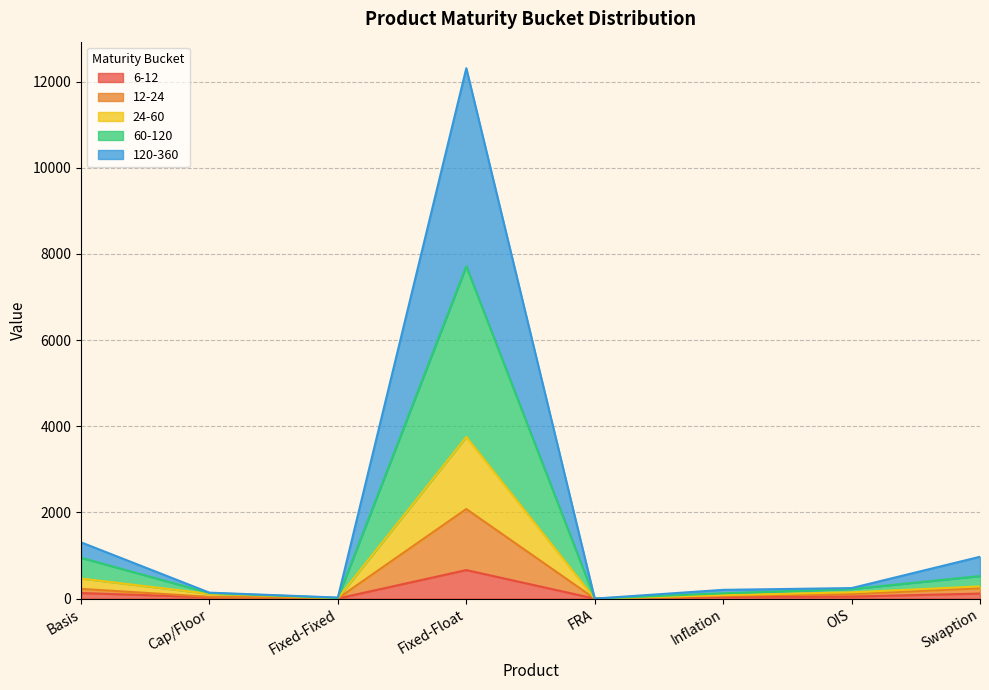

At which category is the sum across all series the highest?

Fixed-Float